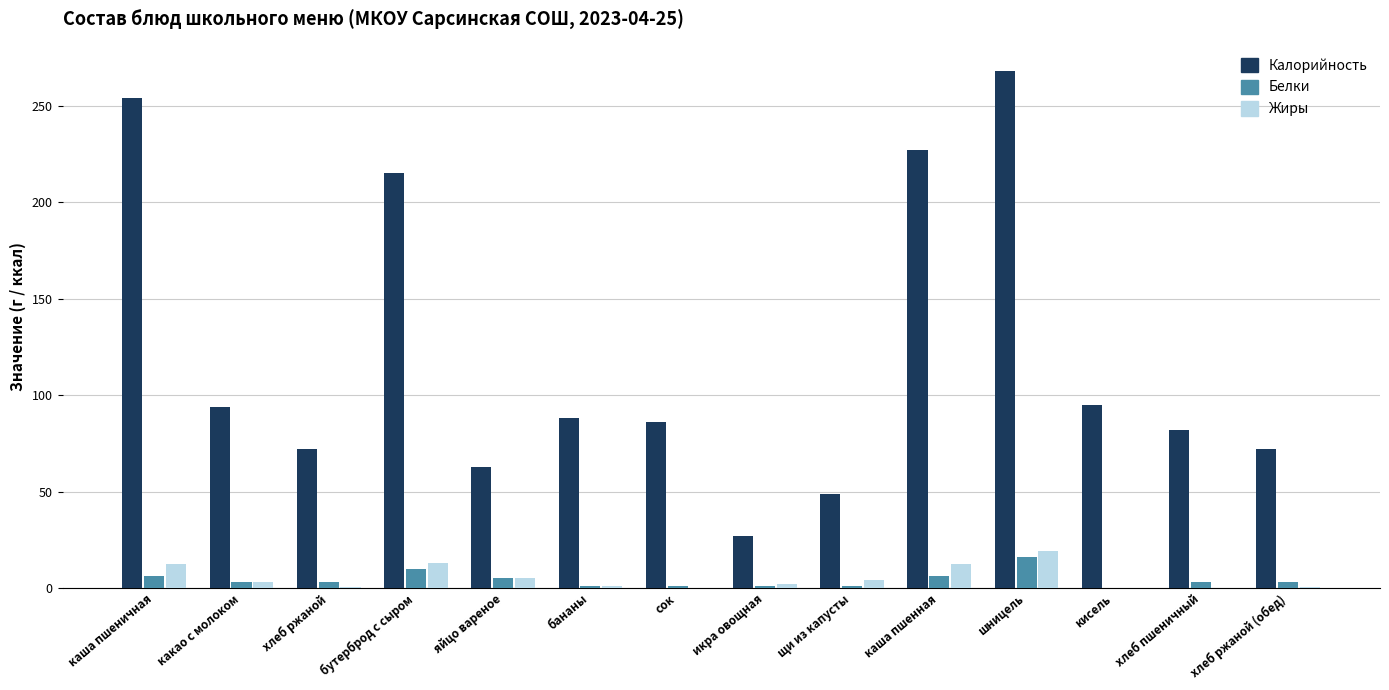

What is the maximum value shown in the chart?

268.0